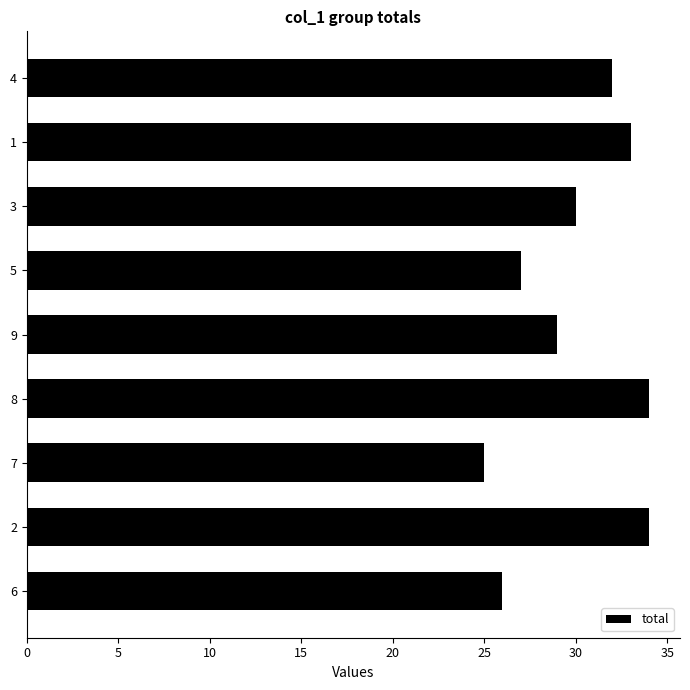

What is the maximum value shown in the chart?

34